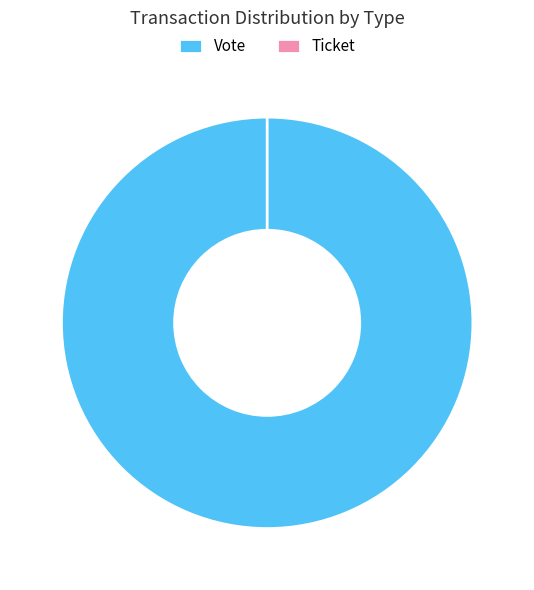

Does Vote account for over 50% of the chart?

Yes